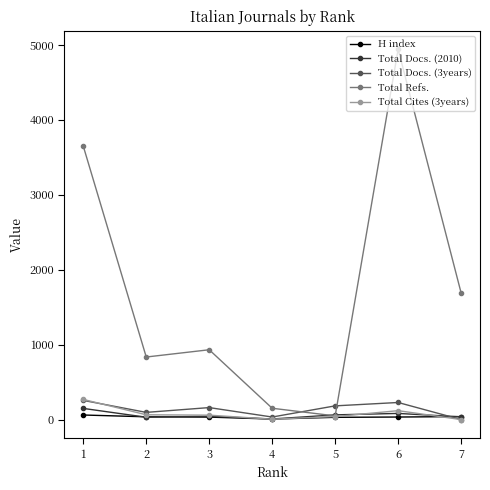

Which series ends up on top after the final intersection of Total Refs. and Total Docs. (3years)?

Total Refs.